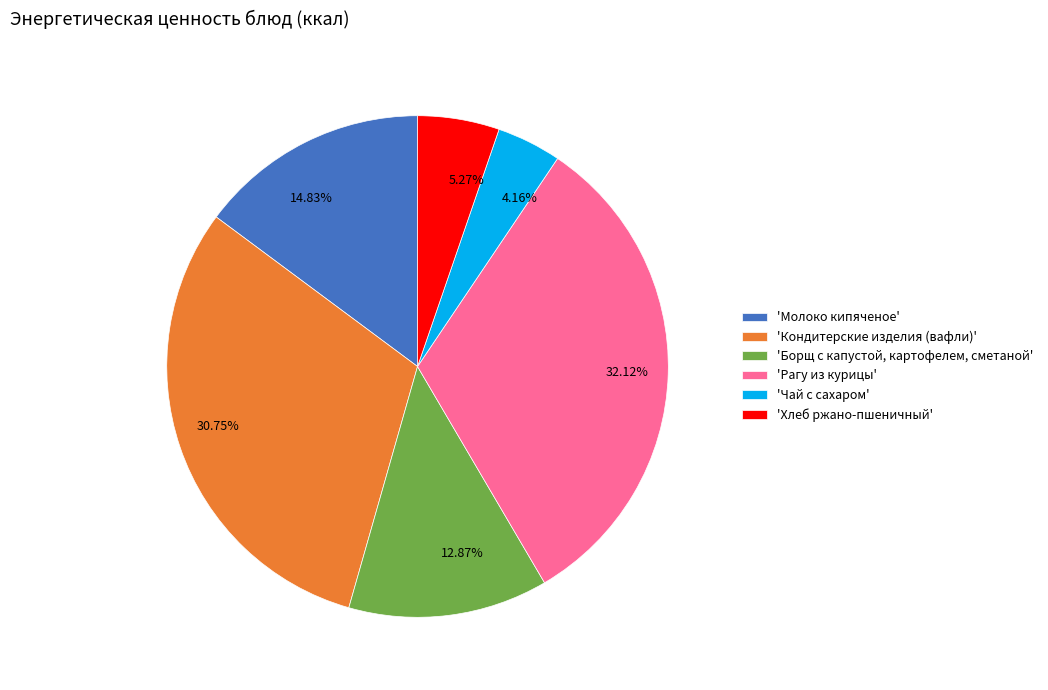

To the nearest percent, what is the average slice percentage?

17%